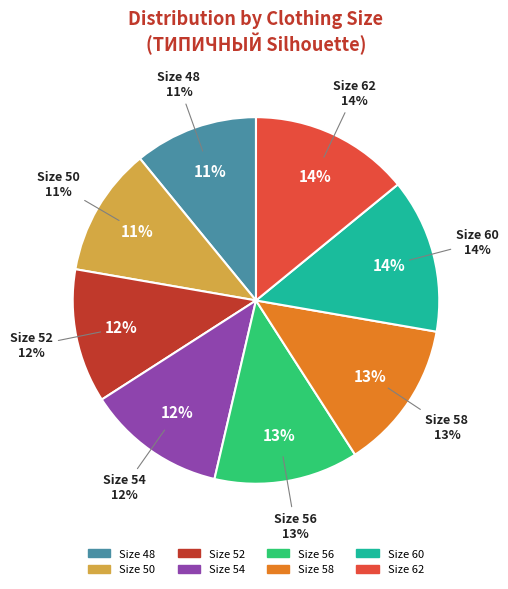

What percentage is the 48 slice, to the nearest percent?

11%